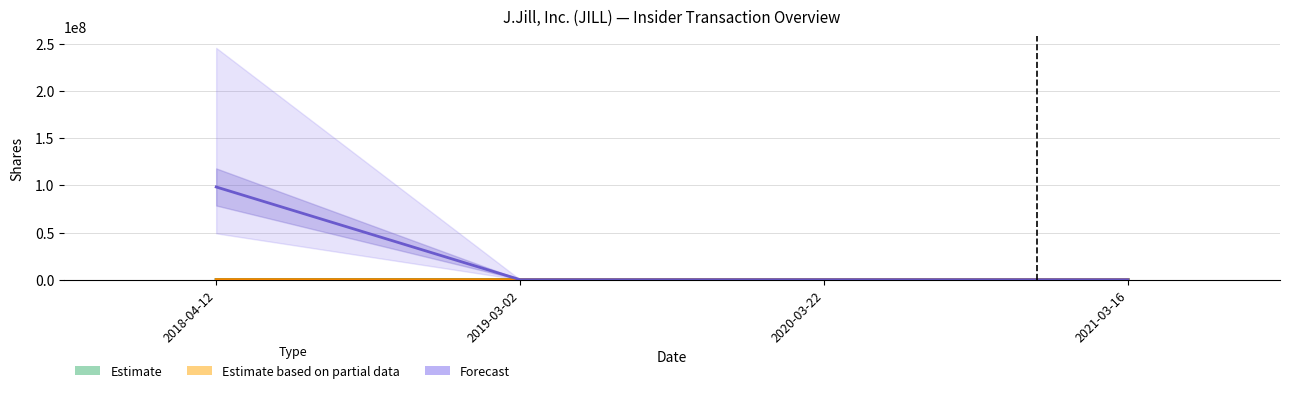

True or false: Estimate based on partial data has a value of 3914 at 2021-03-16.

True